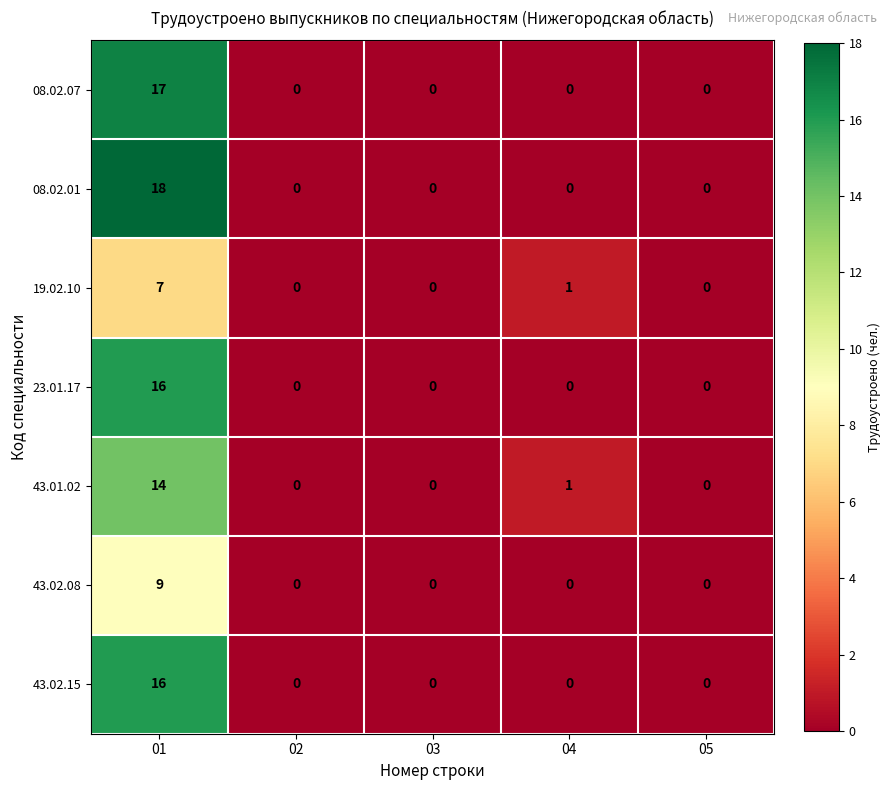

True or false: 43.02.08 has a value of 0 at 02.

True